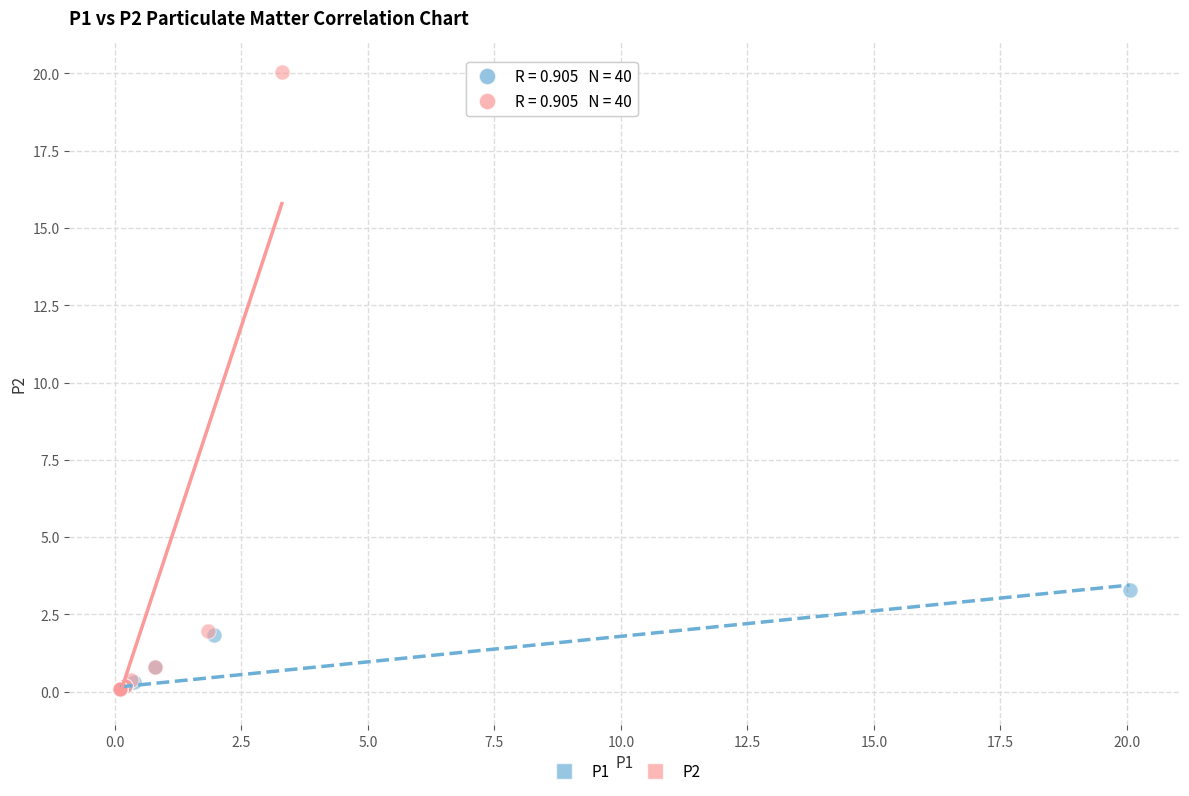

What are all the series names shown in the legend?

P1, P2